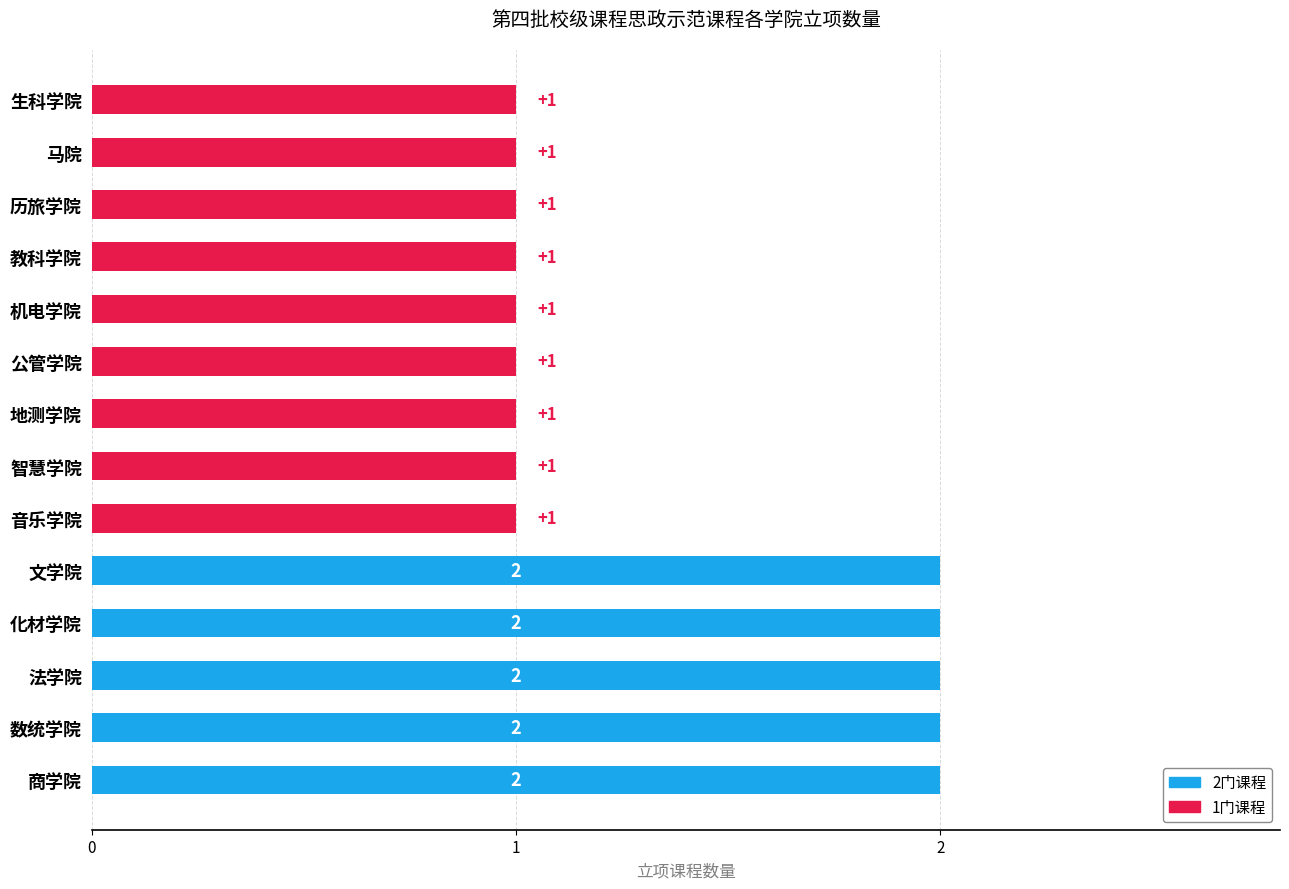

What is the sum of all values?

19